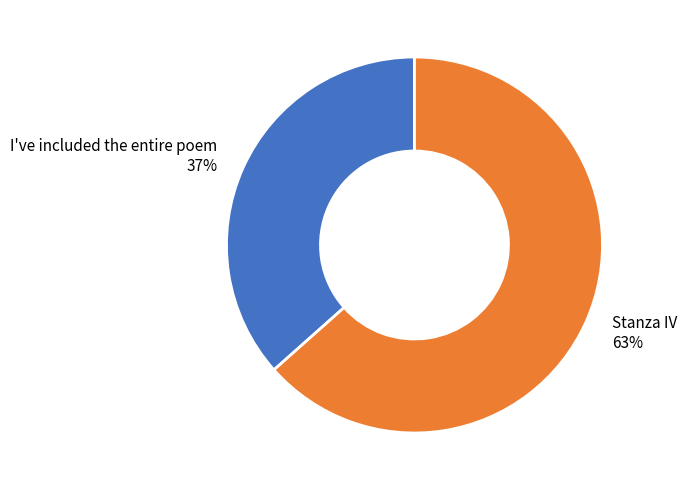

Combined, do Stanza IV 63% and I've included the entire poem 37% account for over 50%?

Yes